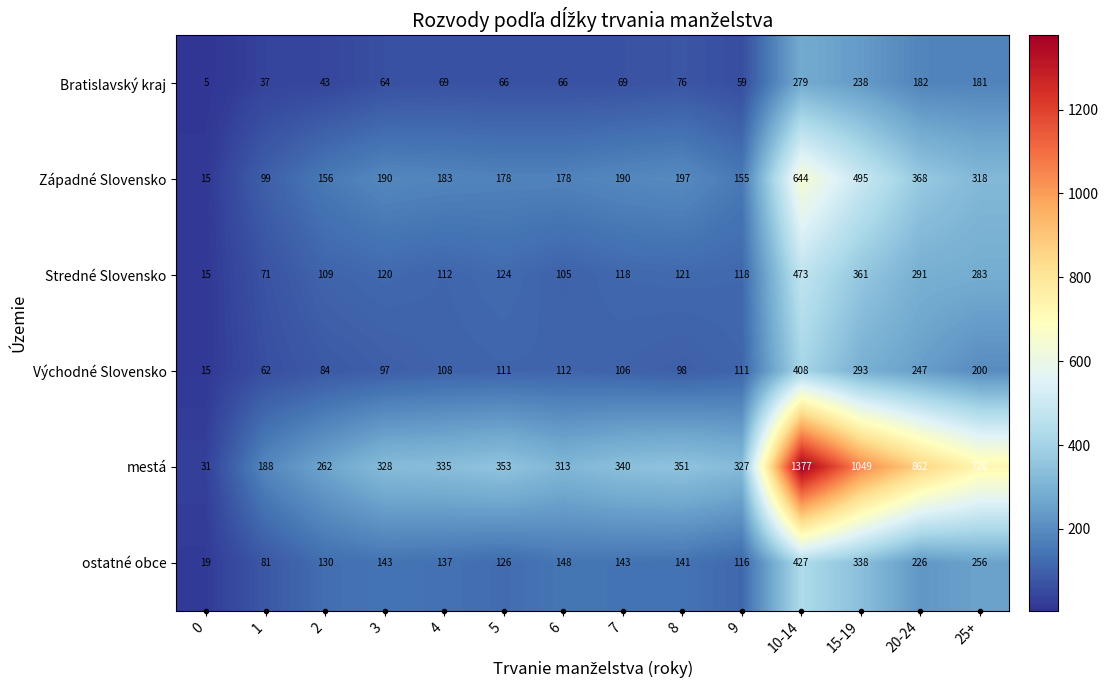

What is the approximate value of ostatné obce at 1?

81